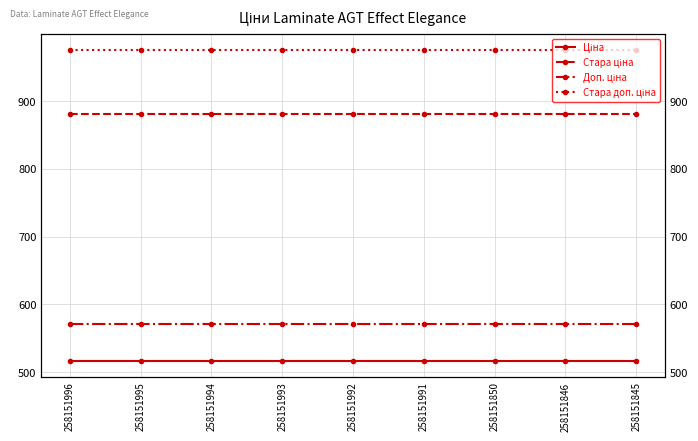

What is the minimum value for Ціна?

515.8